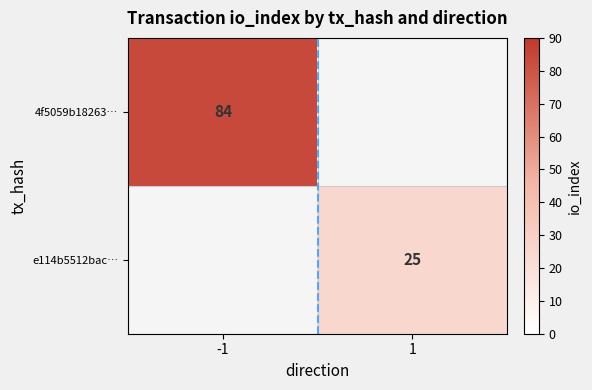

Which label corresponds to the largest value in the chart?

-1